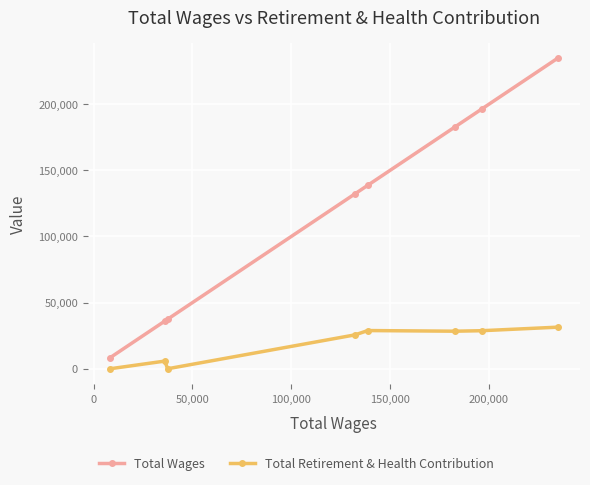

How many distinct data groups are displayed?

2